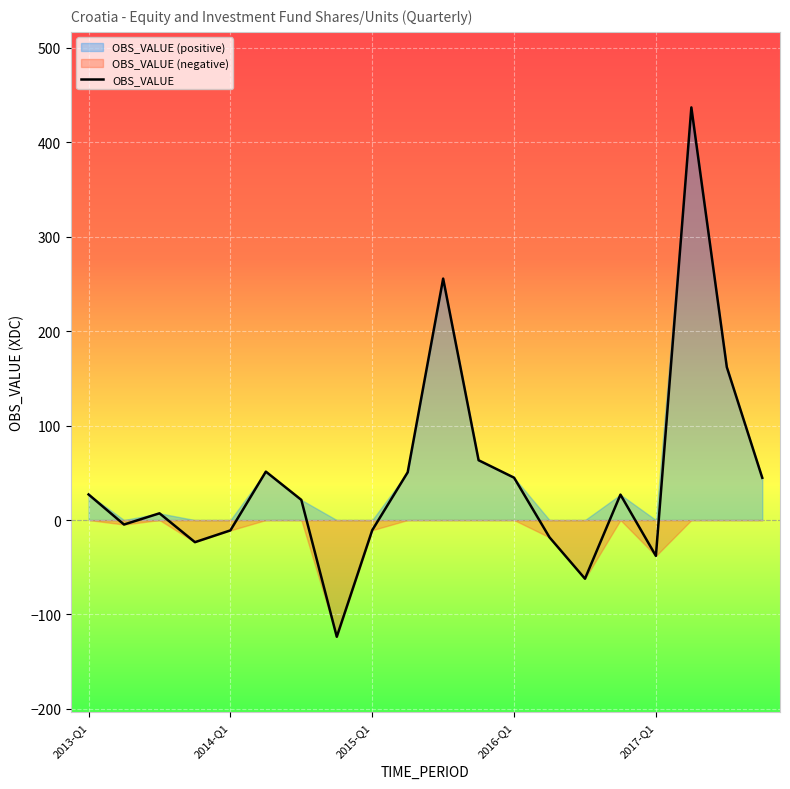

List the labels in order of value, smallest first.

2014-Q4, 2016-Q3, 2017-Q1, 2013-Q4, 2016-Q2, 2014-Q1, 2015-Q1, 2013-Q2, 2013-Q3, 2014-Q3, 2016-Q4, 2013-Q1, 2017-Q4, 2016-Q1, 2015-Q2, 2014-Q2, 2015-Q4, 2017-Q3, 2015-Q3, 2017-Q2